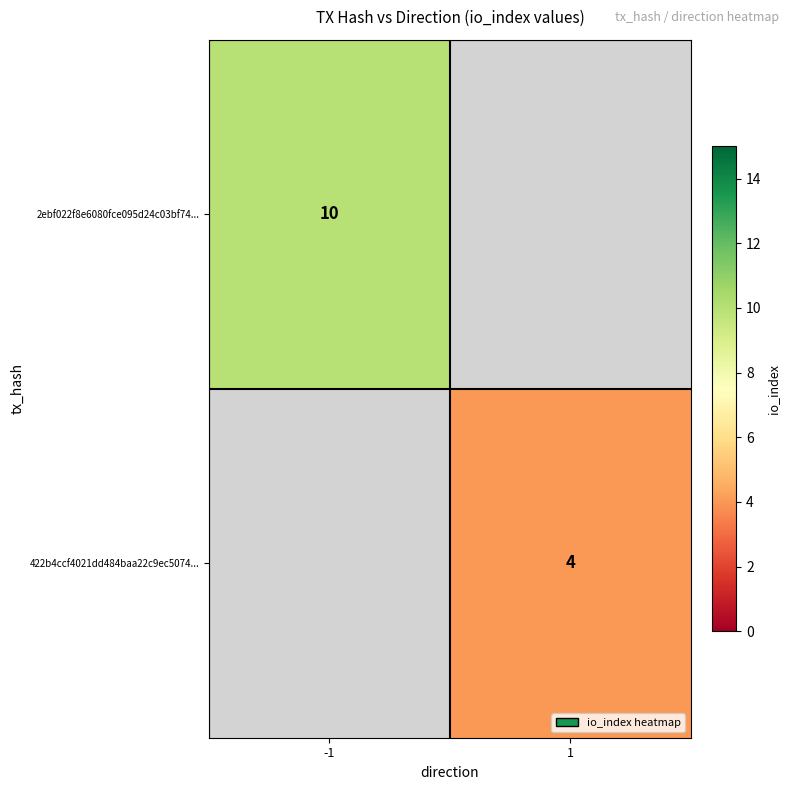

The 2ebf022f8e6080fce095d24c03bf74... series shows 10 at -1. True or false?

True